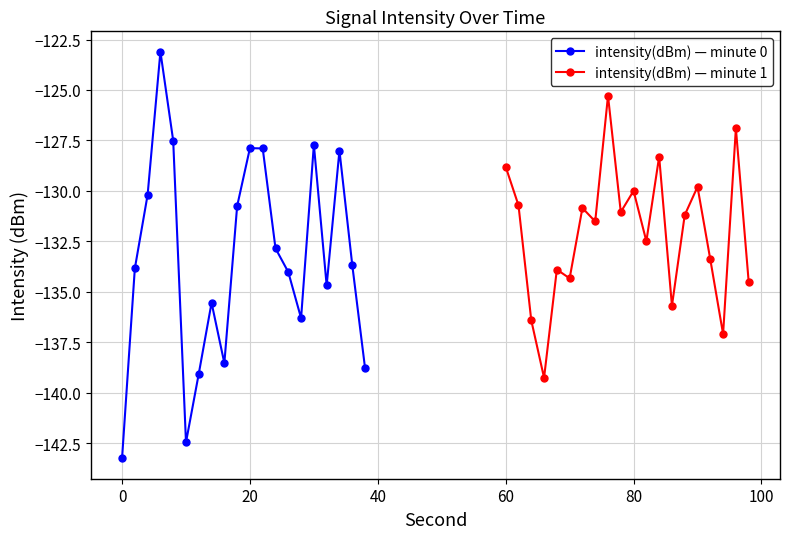

What is the highest value of the intensity(dBm) — minute 0 series?

-123.1